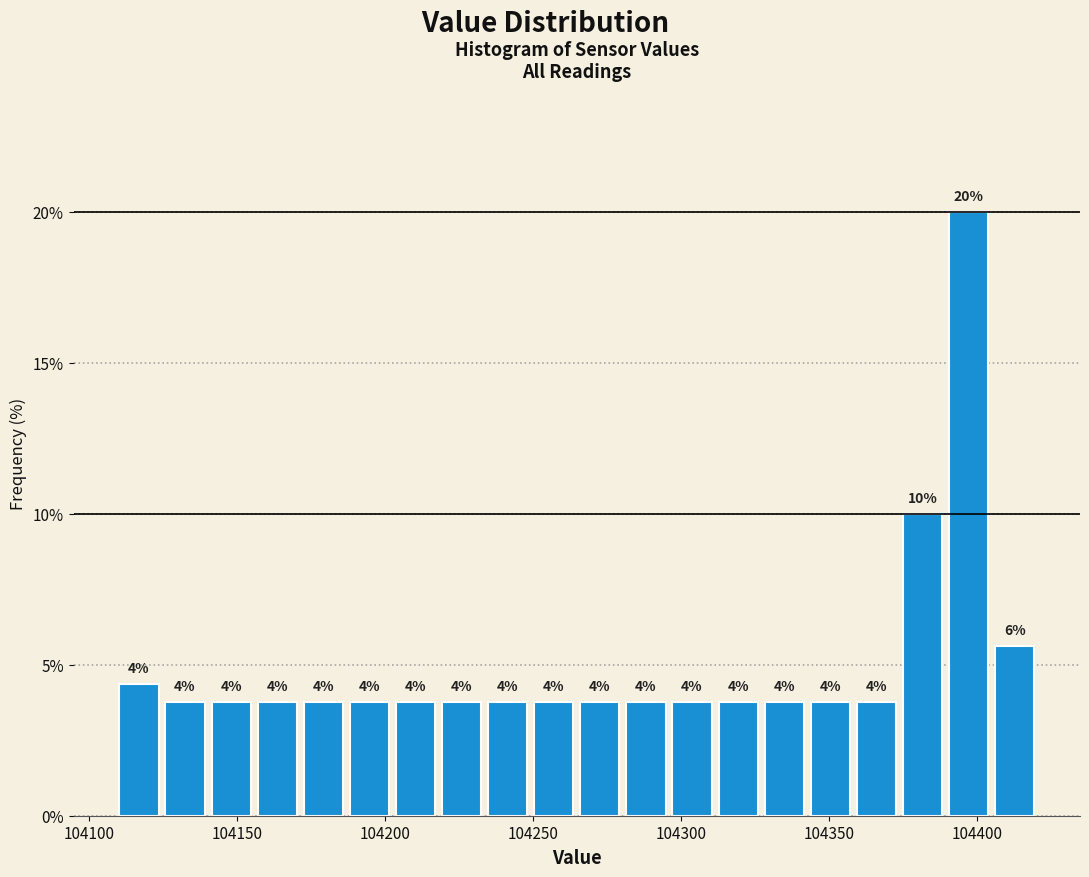

Around what value on the x-axis is the tallest bar? Give the approximate position of its centre, as read against the axis.

104395